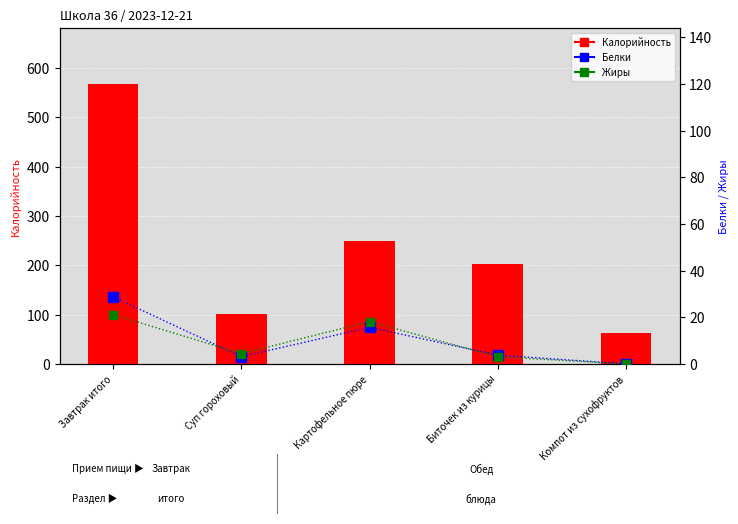

At which category is the sum across all series the highest?

Завтрак итого